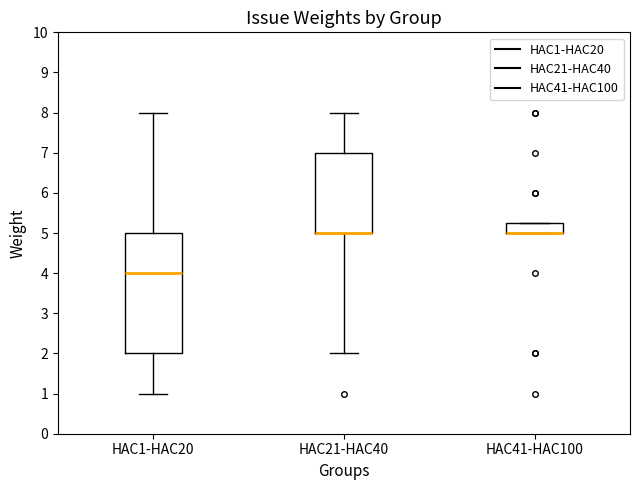

Reading left to right, transcribe this box plot: for each box, give where its median line is, the range the box spans, and where its two whiskers end, as read against the y-axis. The values are not printed on the chart, so give them approximately, as read against the axis.

HAC1-HAC20: median 4.0, box 2.0 to 5.0, whiskers 1.0 to 8.0
HAC21-HAC40: median 5.0 (drawn on the box's lower edge), box 5.0 to 7.0, whiskers 2.0 to 8.0
HAC41-HAC100: median 5.0 (drawn on the box's lower edge), box 5.0 to 5.3, whiskers 5.0 to 5.3